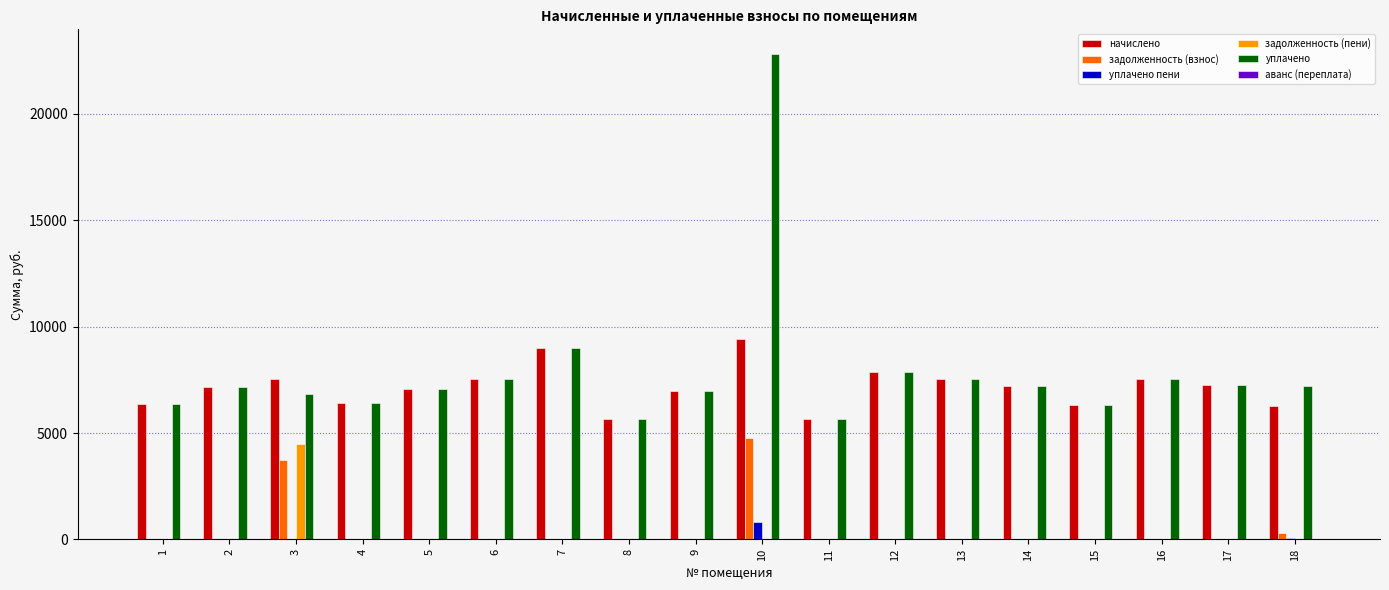

Is the value of уплачено пени at 10 greater than the value of уплачено at 3?

No